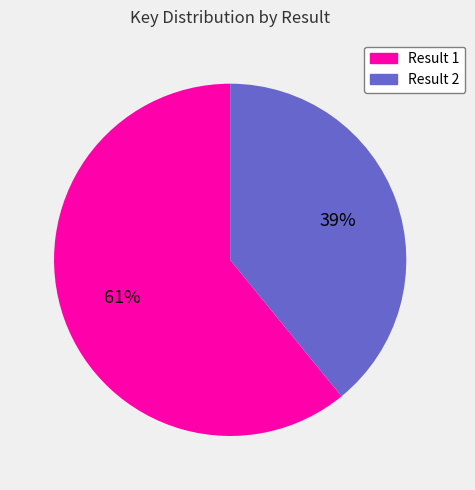

Which category accounts for the majority?

Result 1